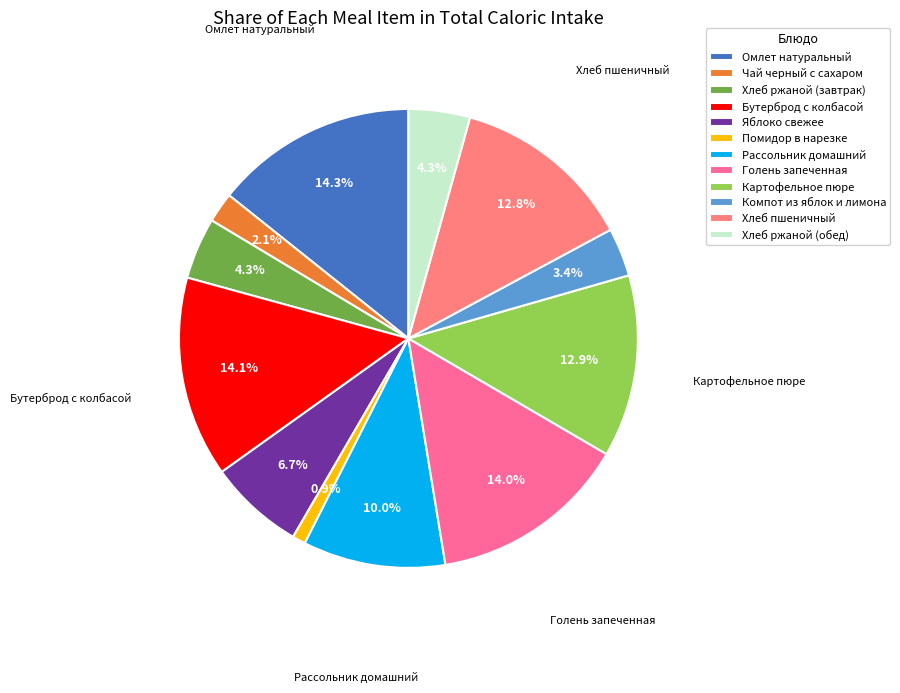

How many segments does this pie chart have?

12